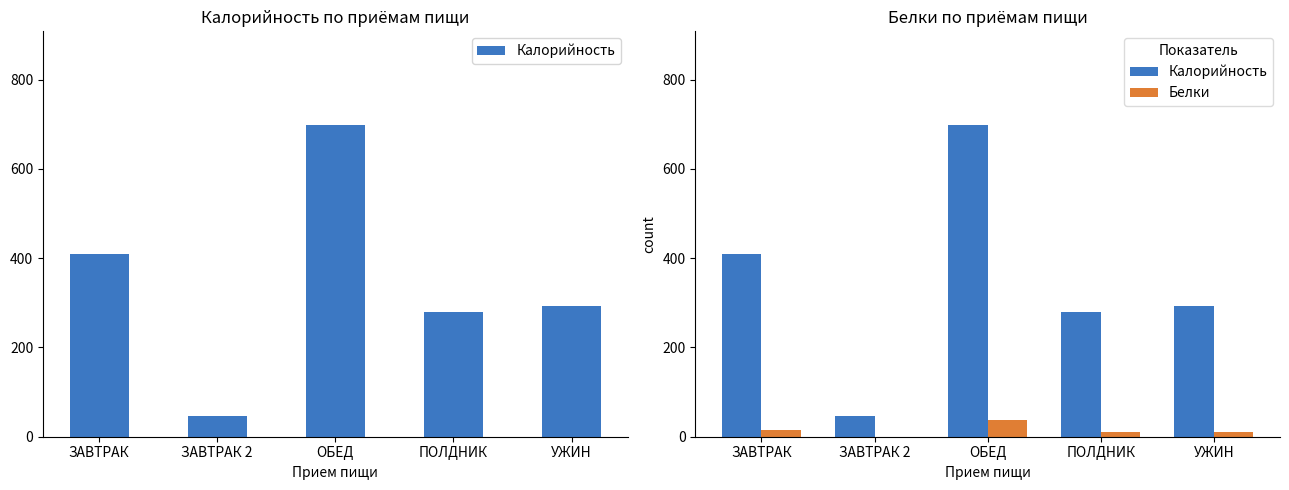

What is the value of the Белки bar at the 4th from the left?

9.8